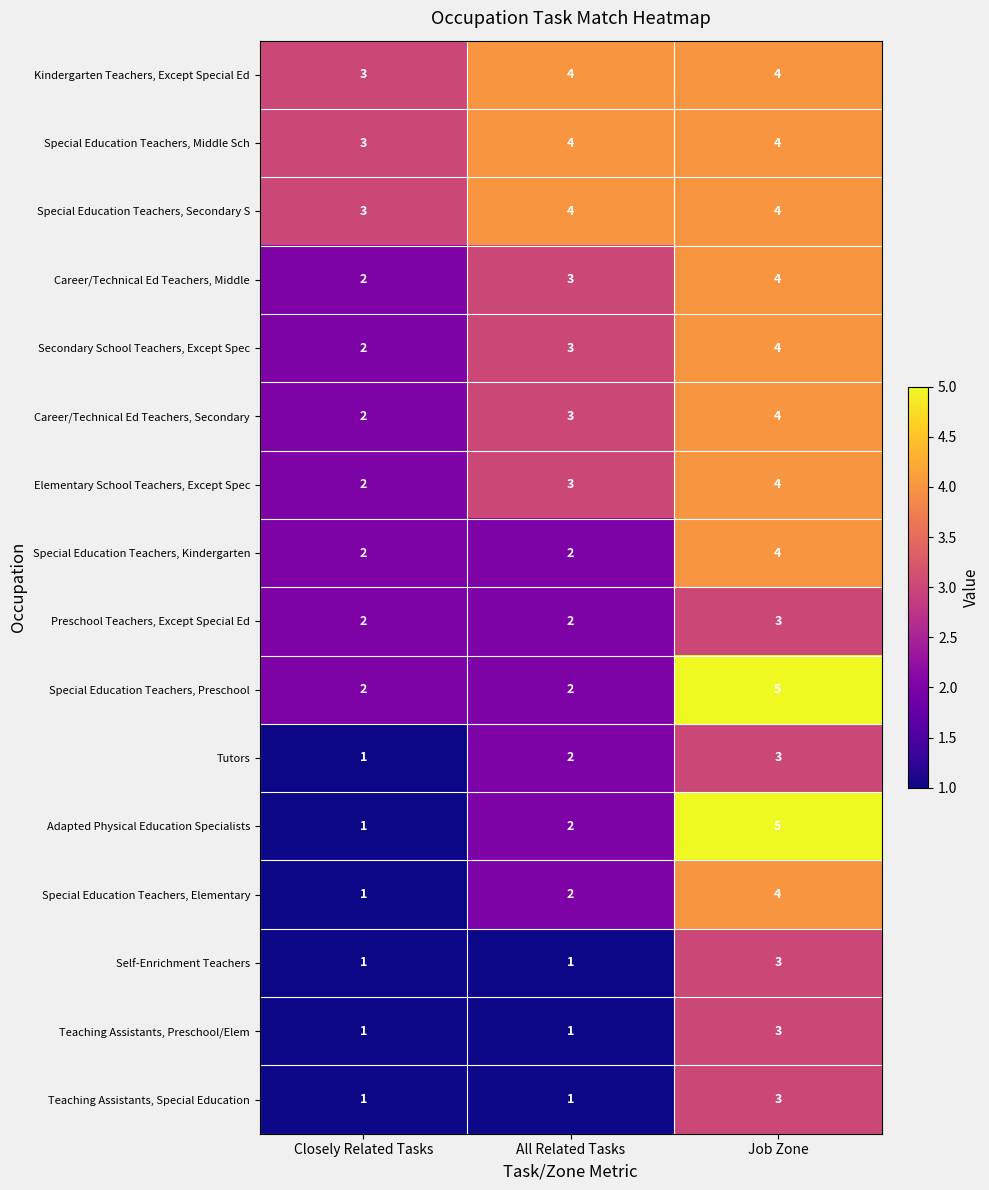

What is the total value across all series at Job Zone?

61